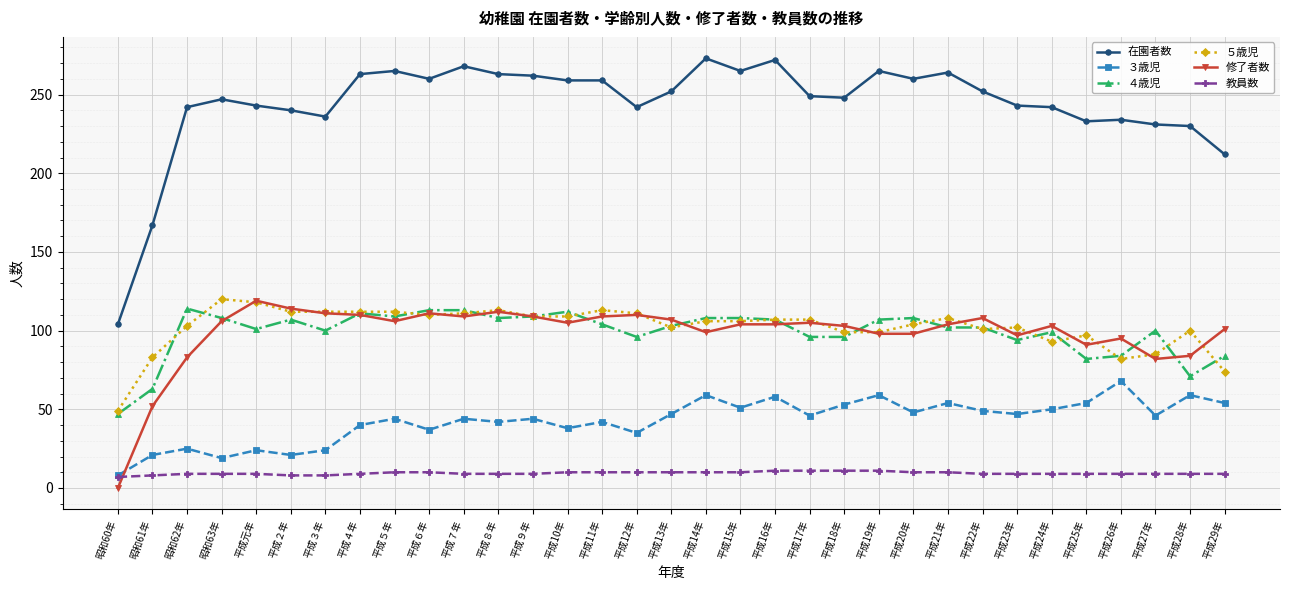

What is the maximum value shown in the chart?

273